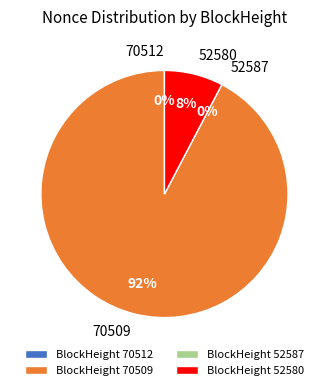

Approximately how many times larger is the value at 70509 compared to 70512?

17564.0